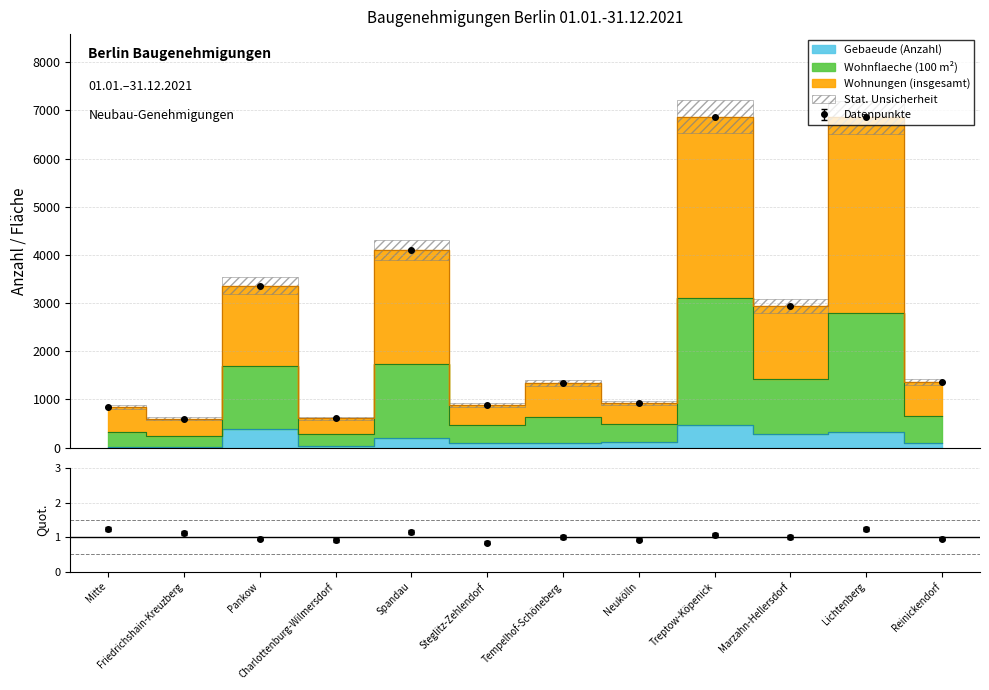

How many interior local valleys does the Gebaeude (Anzahl) series have?

4